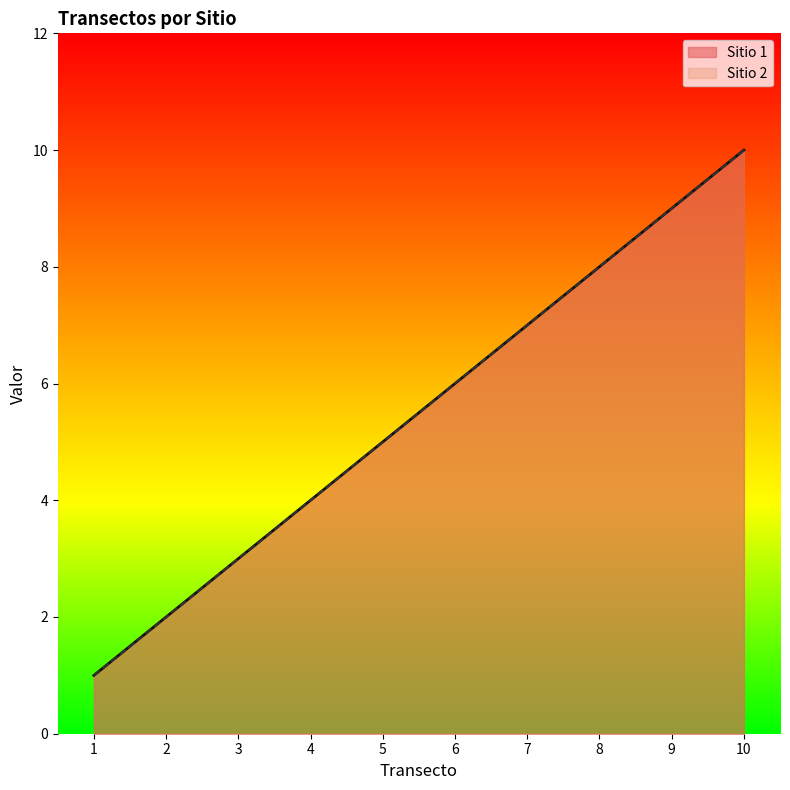

True or false: Sitio 2 has more than 1 interior local peaks.

False